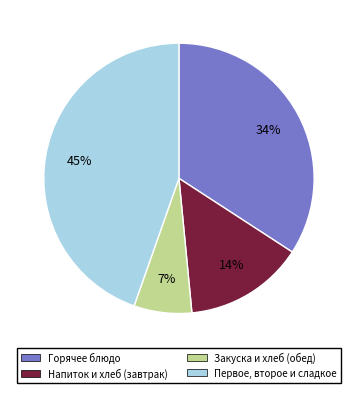

Which has a higher value, Первое, второе и сладкое or Горячее блюдо?

Первое, второе и сладкое